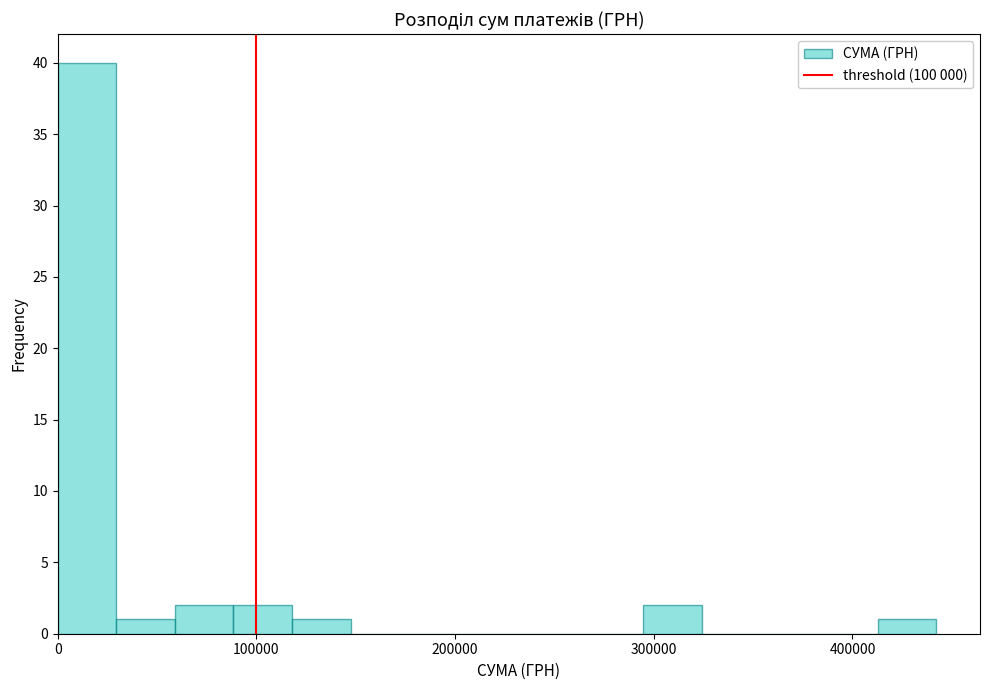

Read against the x-axis, roughly where is the centre of the tallest bar?

10000